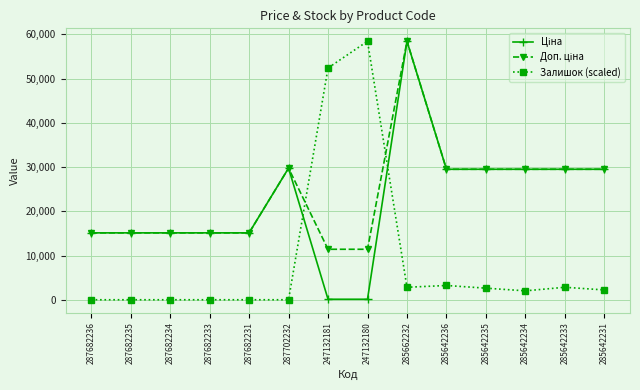

At how many categories does at least one series exceed 50450?

3